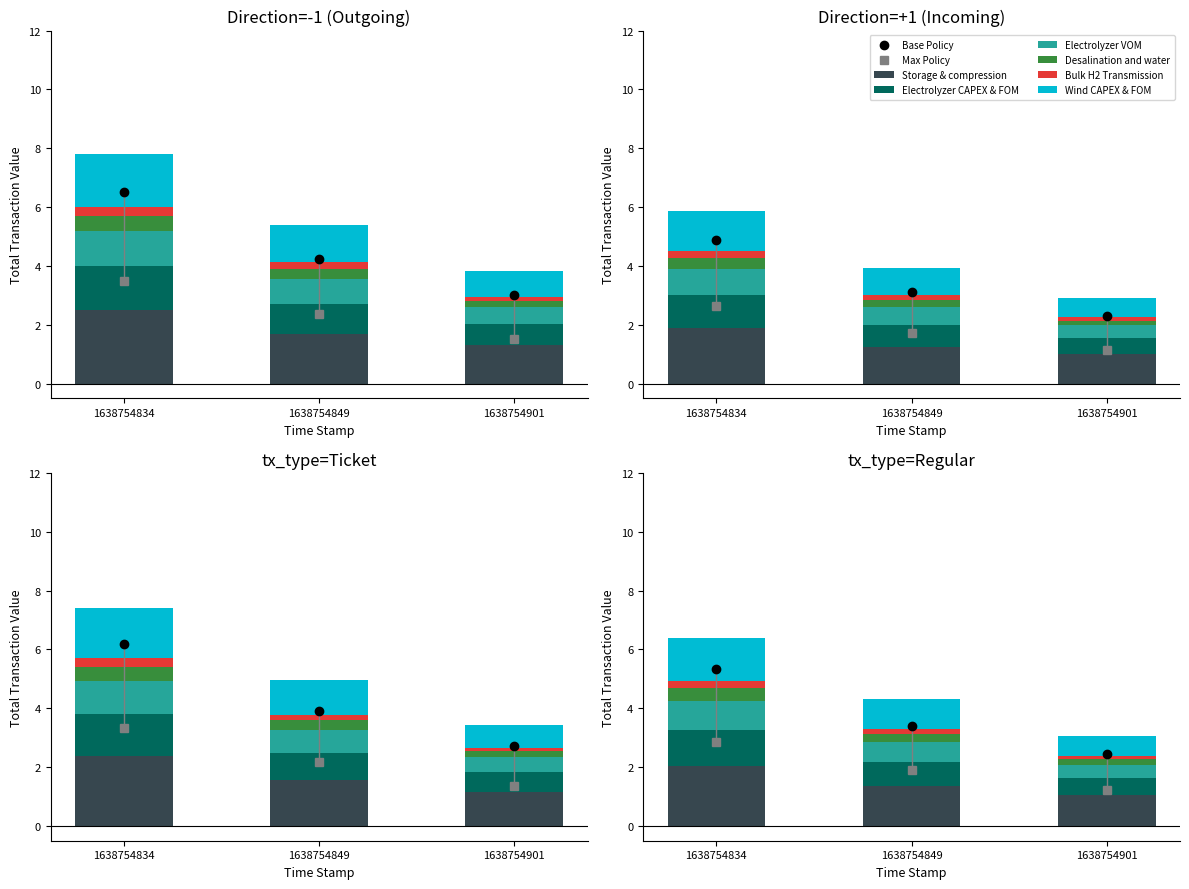

At how many categories does at least one series exceed 1?

3